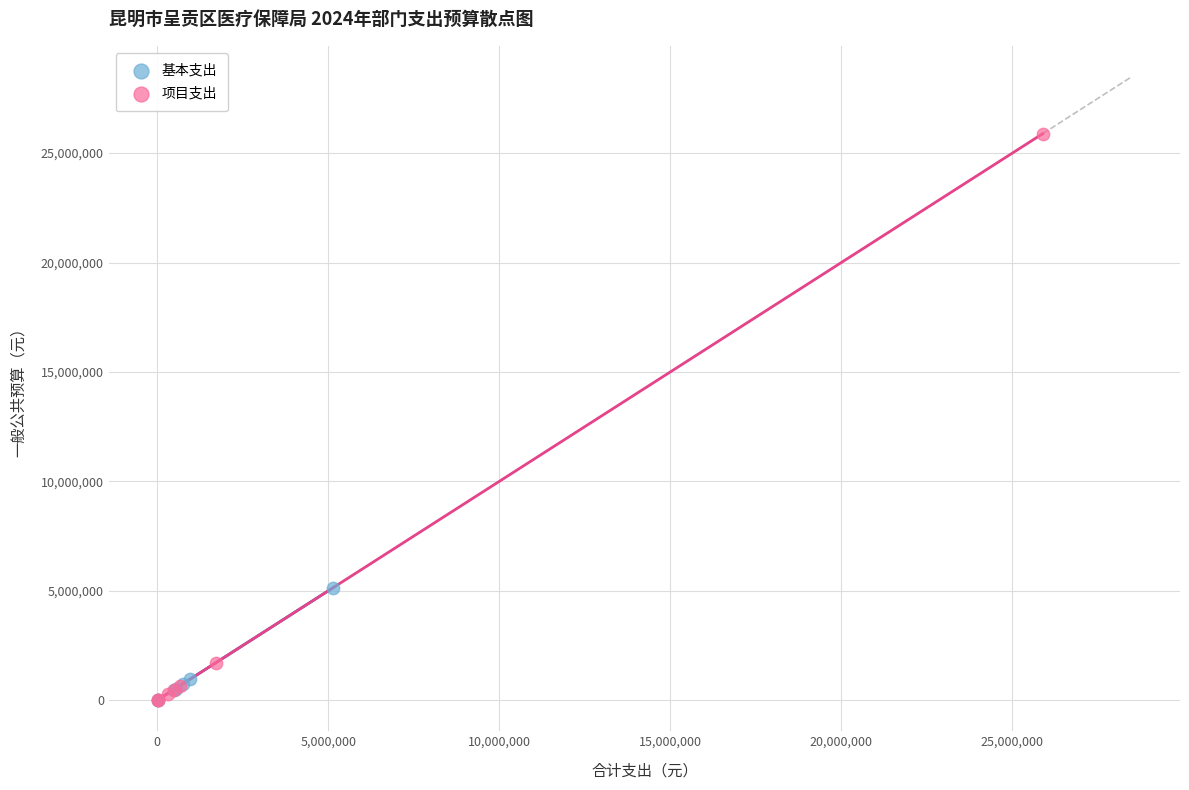

Which series reaches the maximum Y coordinate?

项目支出